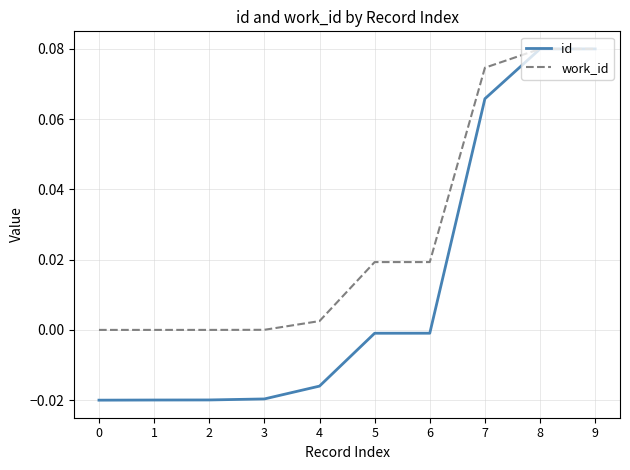

Which series has the largest total across all categories?

work_id